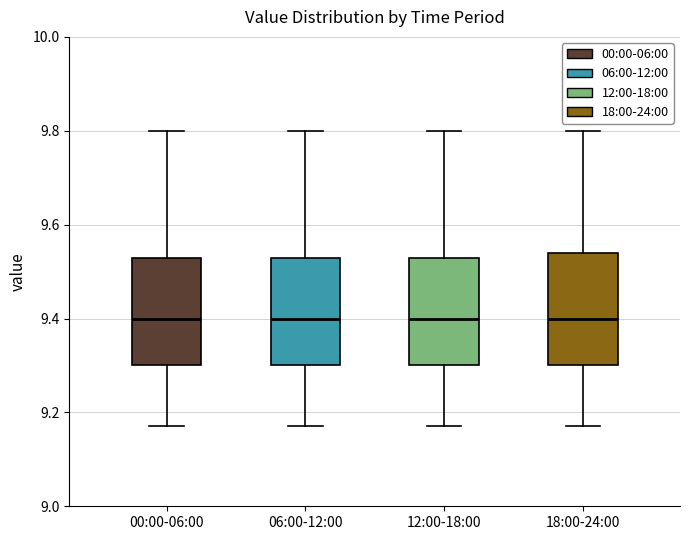

Reading left to right, transcribe this box plot: for each box, give where its median line is, the range the box spans, and where its two whiskers end, as read against the y-axis. The values are not printed on the chart, so give them approximately, as read against the axis.

00:00-06:00: median 9.40, box 9.30 to 9.54, whiskers 9.18 to 9.80
06:00-12:00: median 9.40, box 9.30 to 9.54, whiskers 9.18 to 9.80
12:00-18:00: median 9.40, box 9.30 to 9.54, whiskers 9.18 to 9.80
18:00-24:00: median 9.40, box 9.30 to 9.54, whiskers 9.18 to 9.80